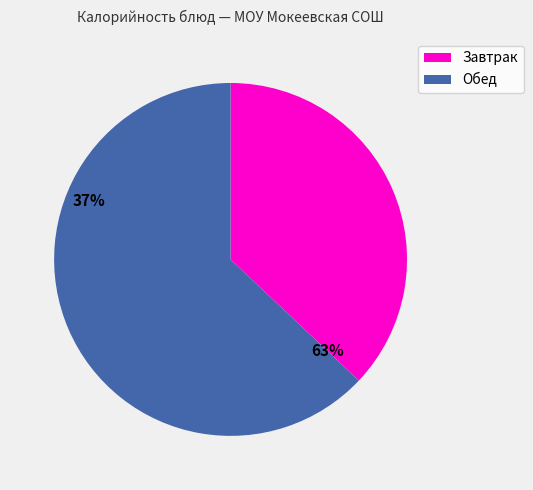

Is there any slice that represents more than half of the pie?

Yes